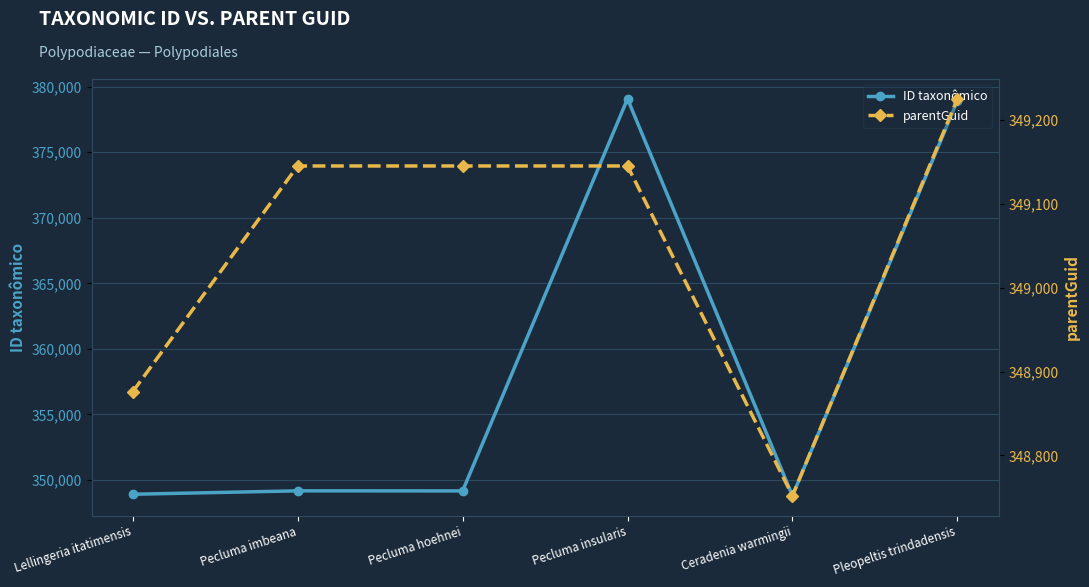

What is the label of the 2nd point from the left?

Pecluma imbeana